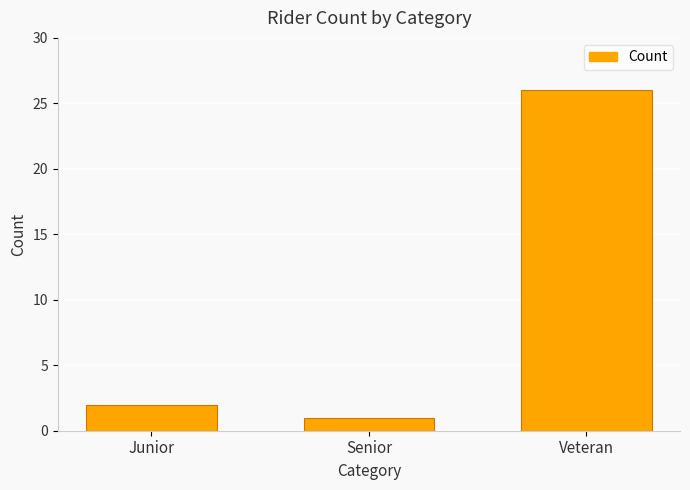

List the labels in order of value, largest first.

Veteran, Junior, Senior